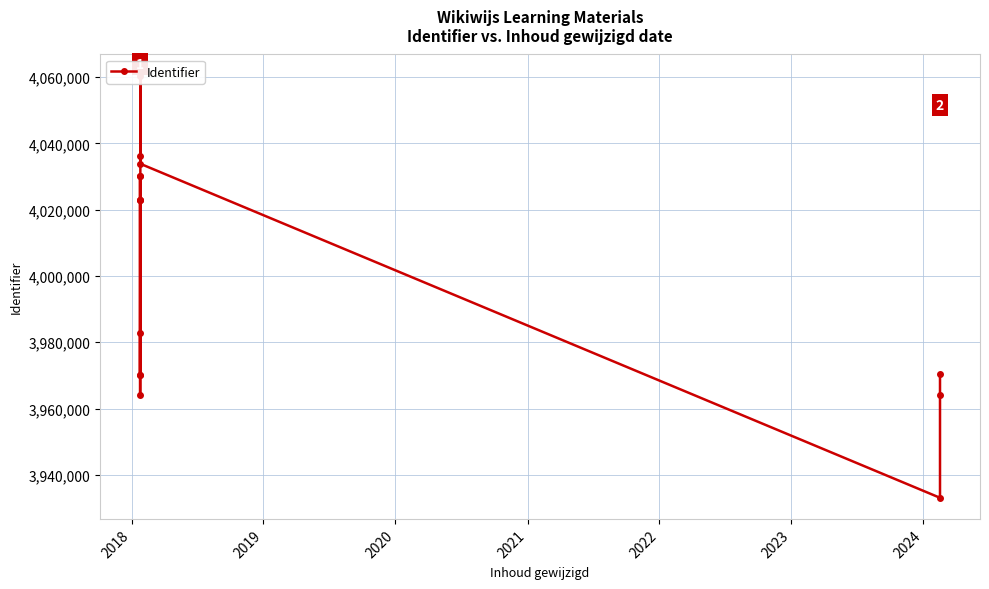

What is the value of the 9th point from the left?

3970070